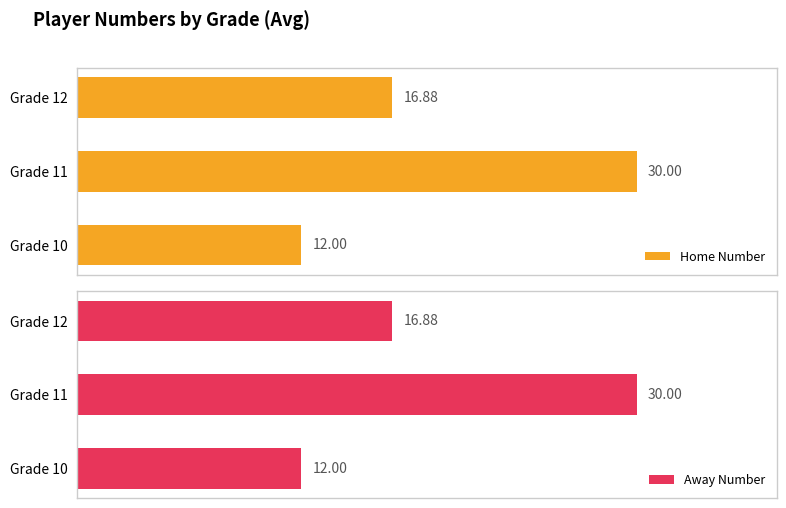

Which series has the largest total across all categories?

Home Number